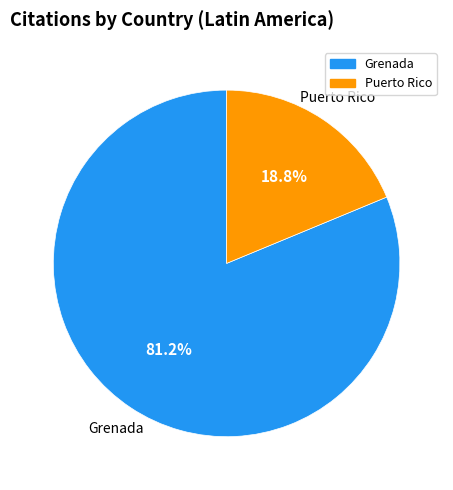

To the nearest percent, what percentage of the pie is Grenada?

81%